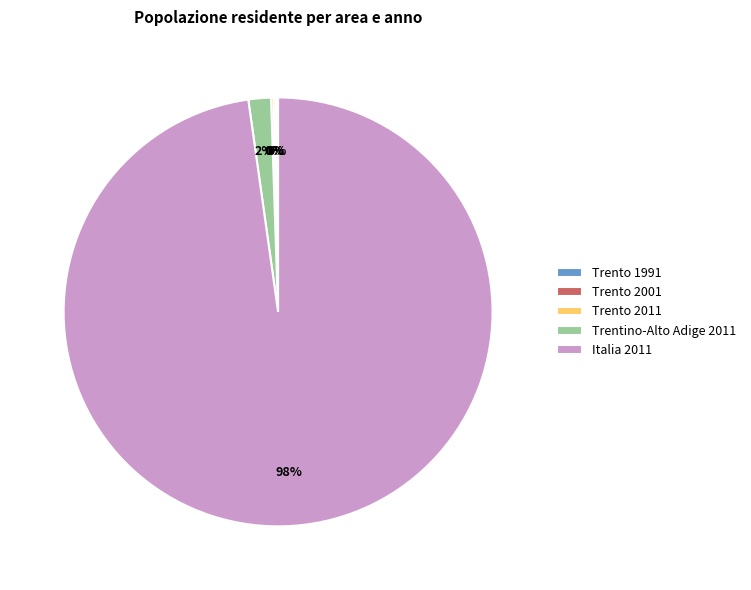

What percentage is the Italia 2011 slice, to the nearest percent?

98%